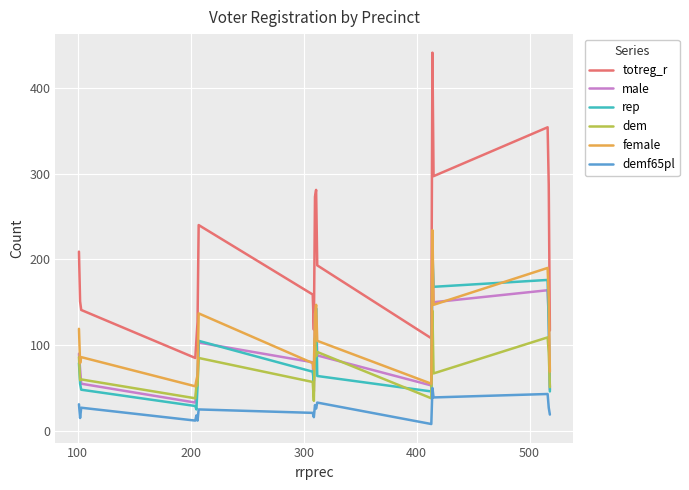

Which series has the widest spread of values?

totreg_r